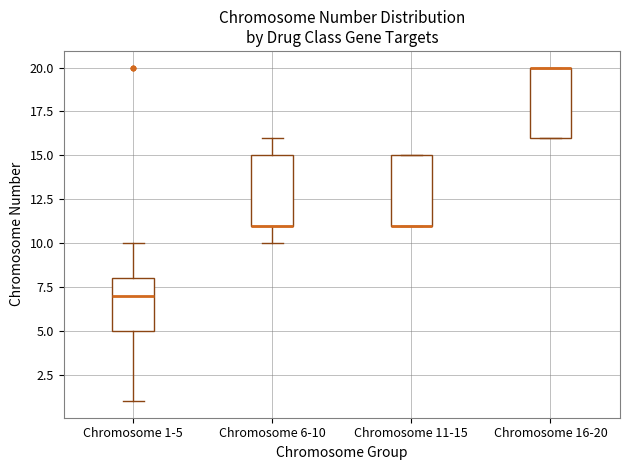

Reading left to right, read every box against the y-axis: the position of its median line, the range the box covers, and the ends of its whiskers. The values are not printed on the chart, so give them approximately, as read against the axis.

Chromosome 1-5: median 7, box 5 to 8, whiskers 1 to 10
Chromosome 6-10: median 11 (drawn on the box's lower edge), box 11 to 15, whiskers 10 to 16
Chromosome 11-15: median 11 (drawn on the box's lower edge), box 11 to 15, whiskers 11 to 15
Chromosome 16-20: median 20 (drawn on the box's upper edge), box 16 to 20, whiskers 16 to 20